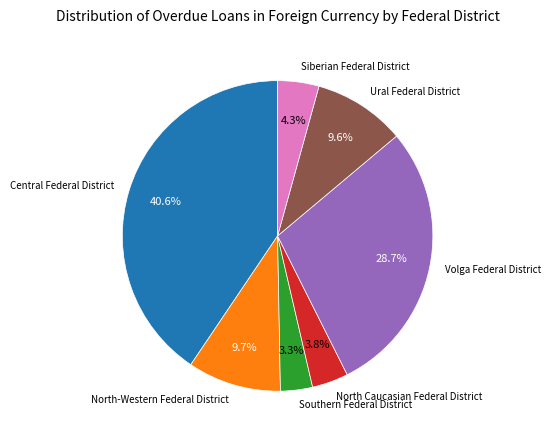

What portion of the pie excludes North Caucasian Federal District?

96.2%